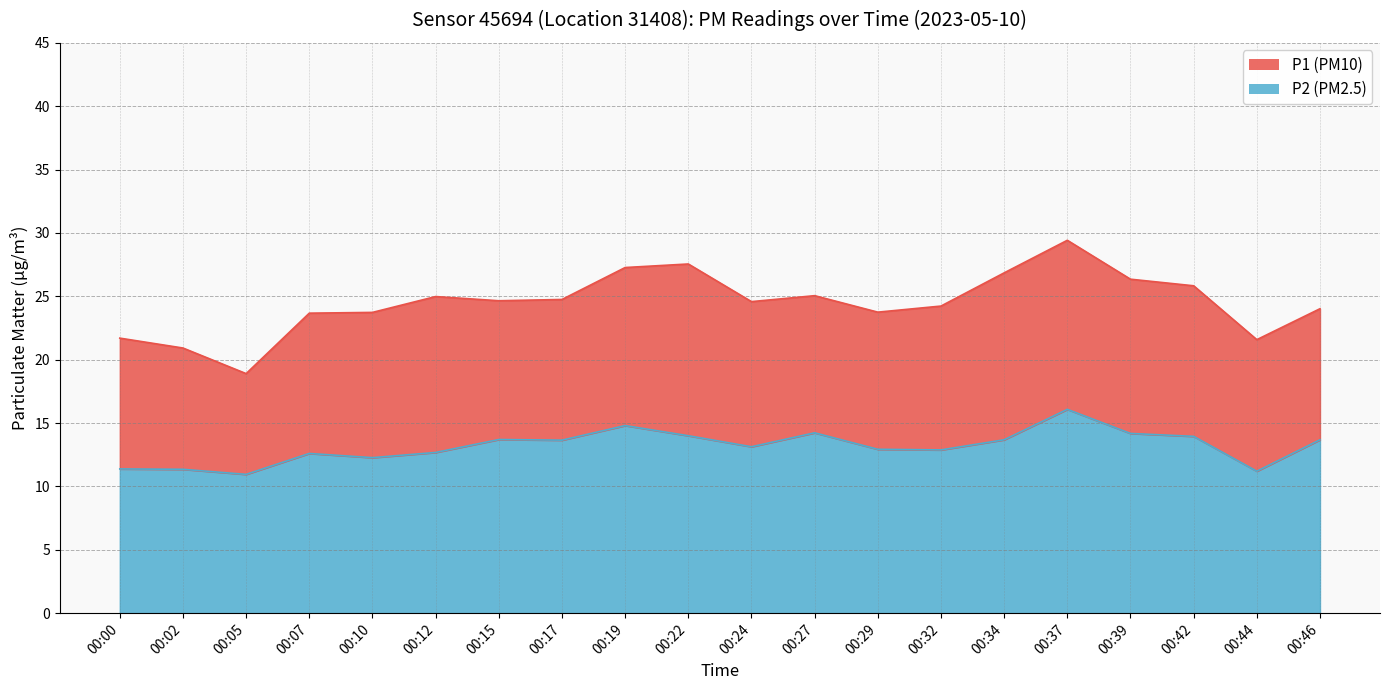

How many data points in P2 are less than 13?

9